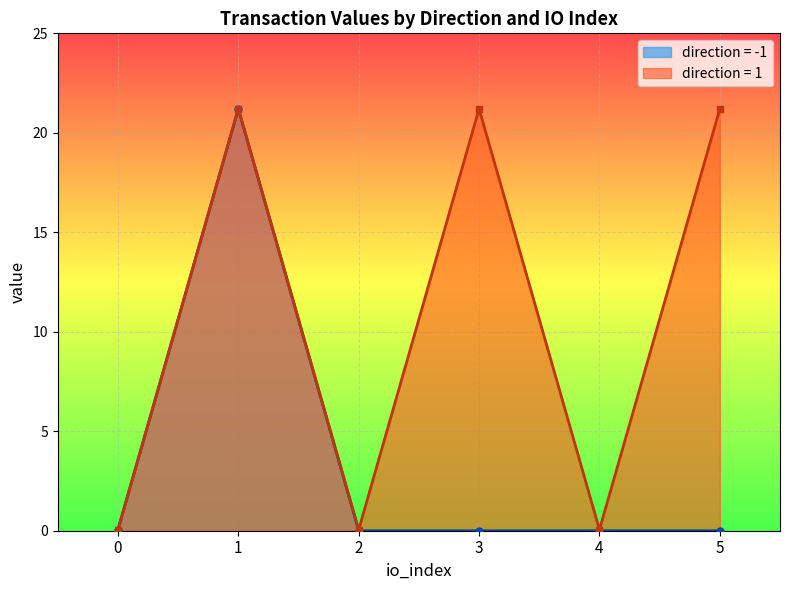

How many times do value and io_index cross each other?

2